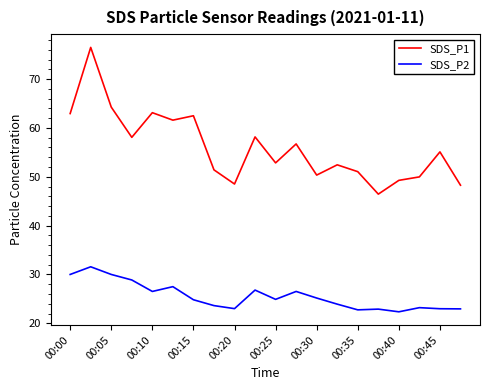

What is the difference between the maximum and minimum values in the SDS_P2 series?

9.2